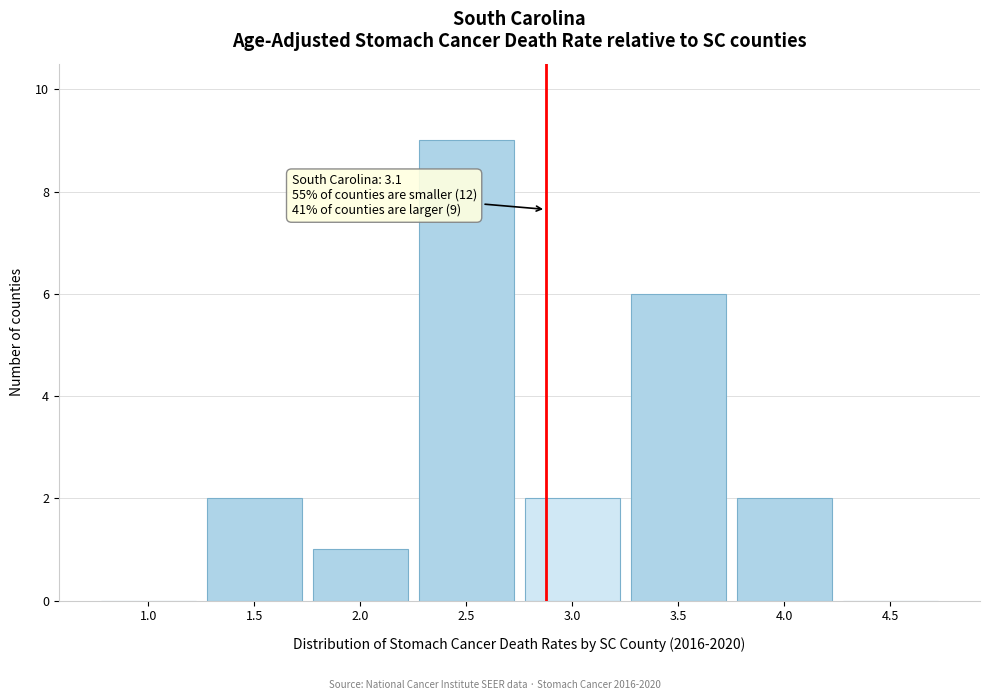

Reading right to left, what are all the values shown in this chart?

4.5=0	4.0=2	3.5=6	3.0=2	2.5=9	2.0=1	1.5=2	1.0=0